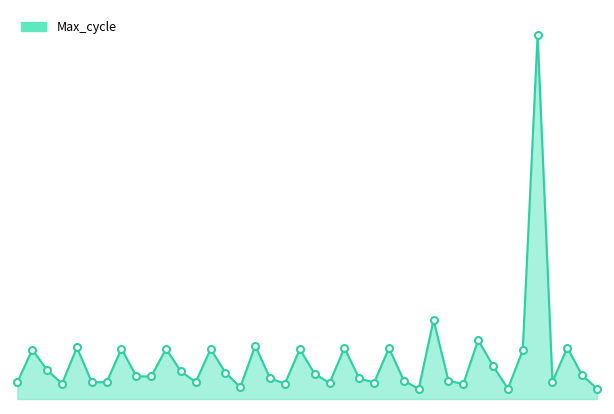

Does the chart have visible grid lines?

No